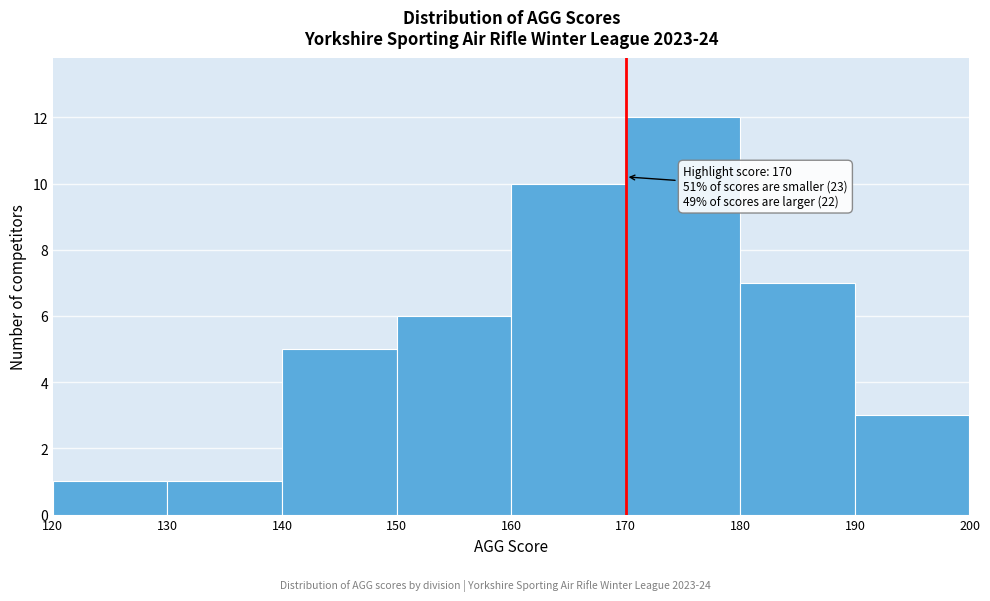

Which range on the x-axis has the tallest bar?

170 to 180